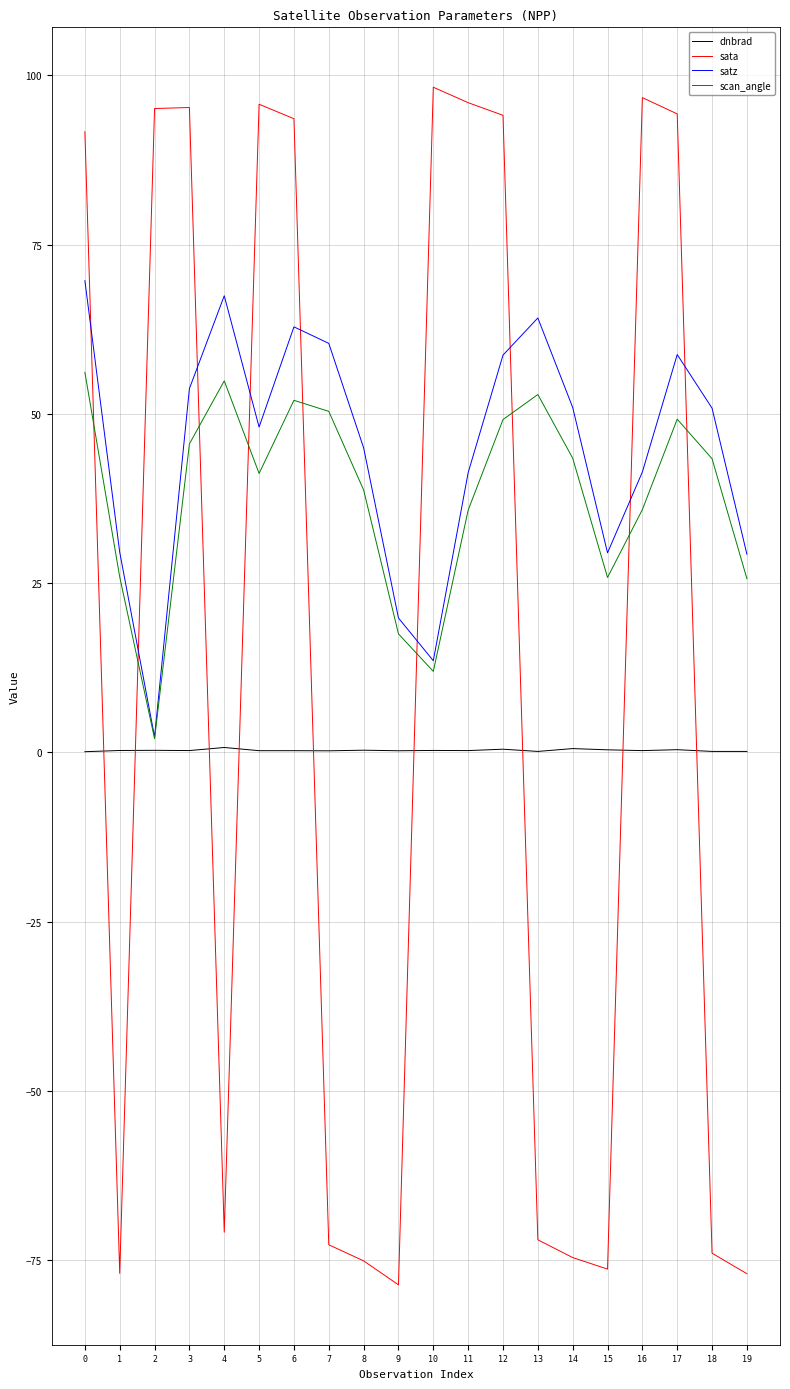

Is it true that scan_angle equals 75.8 at 0?

False